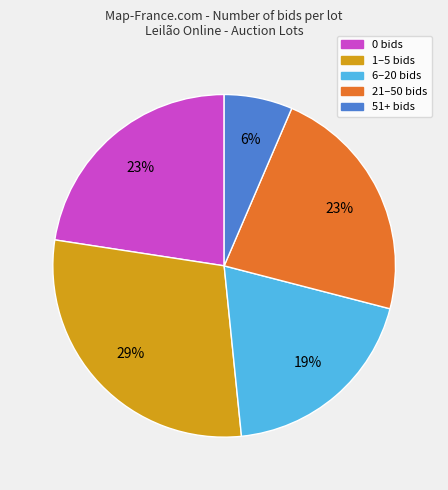

To the nearest percent, what is the average slice percentage?

20%